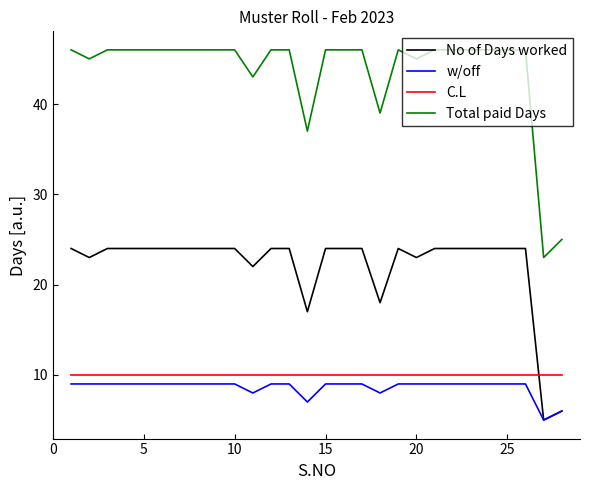

Which series has the largest total across all categories?

Total paid Days